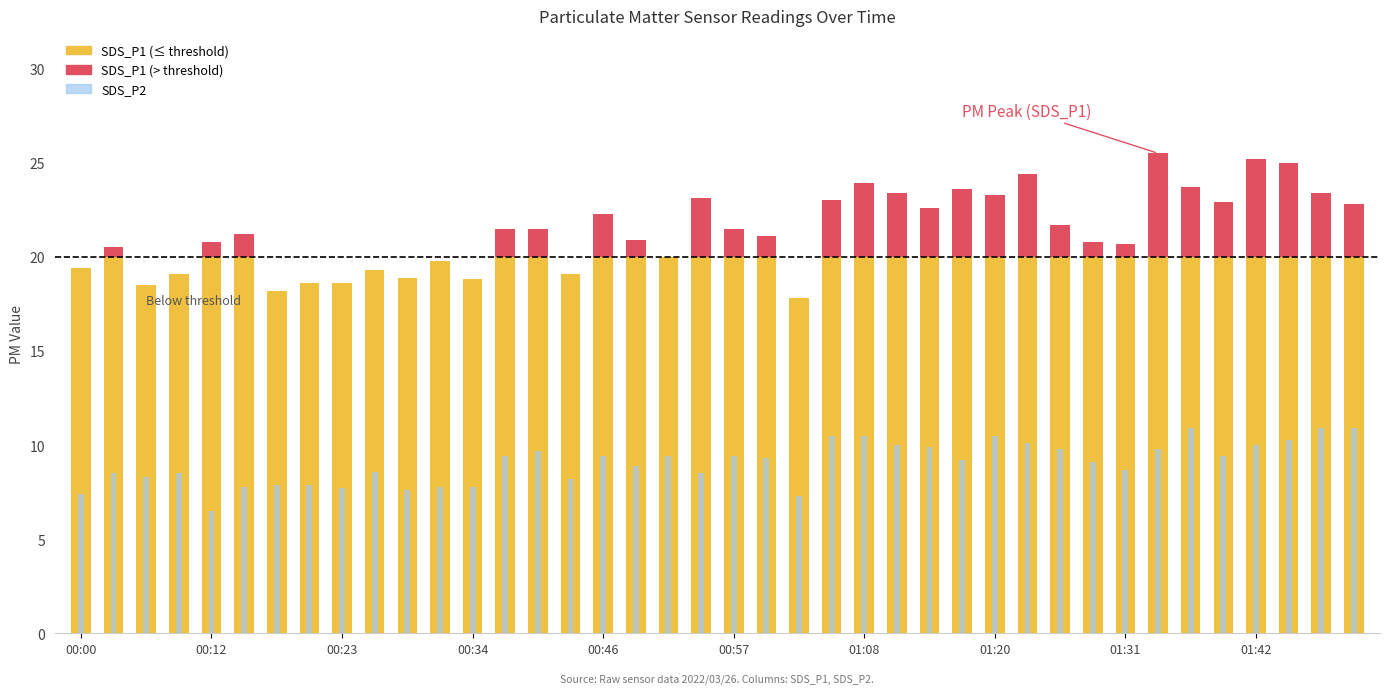

Which series has the widest spread of values?

SDS_P1